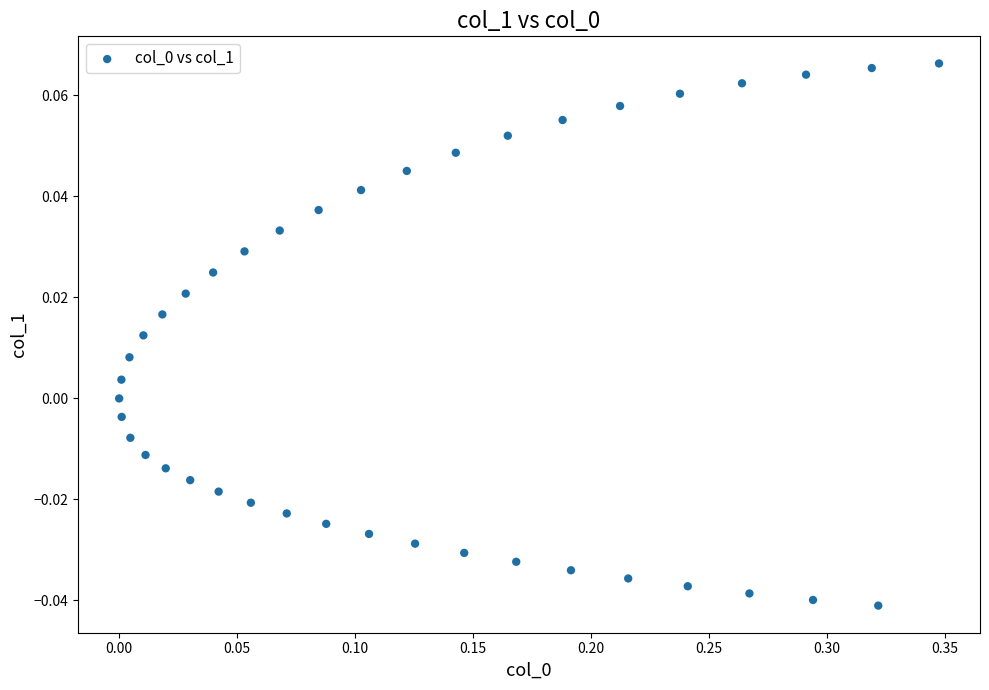

What is the range of X values (max minus min)?

0.3